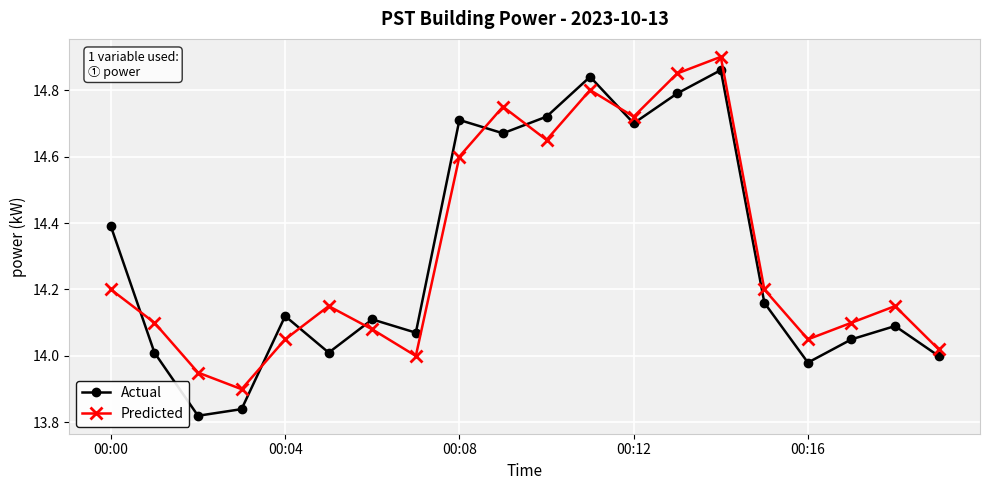

Does the chart have visible grid lines?

Yes